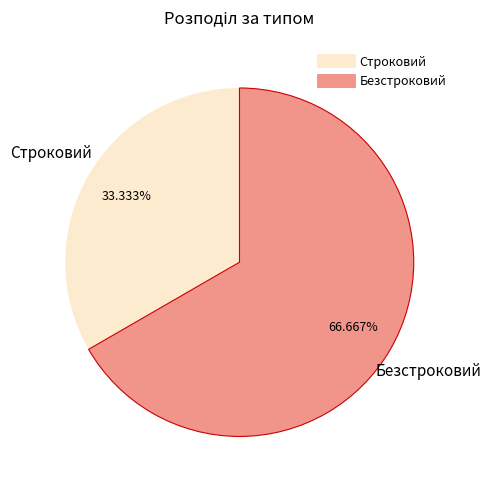

To the nearest percent, what percentage of the pie is Строковий?

33%